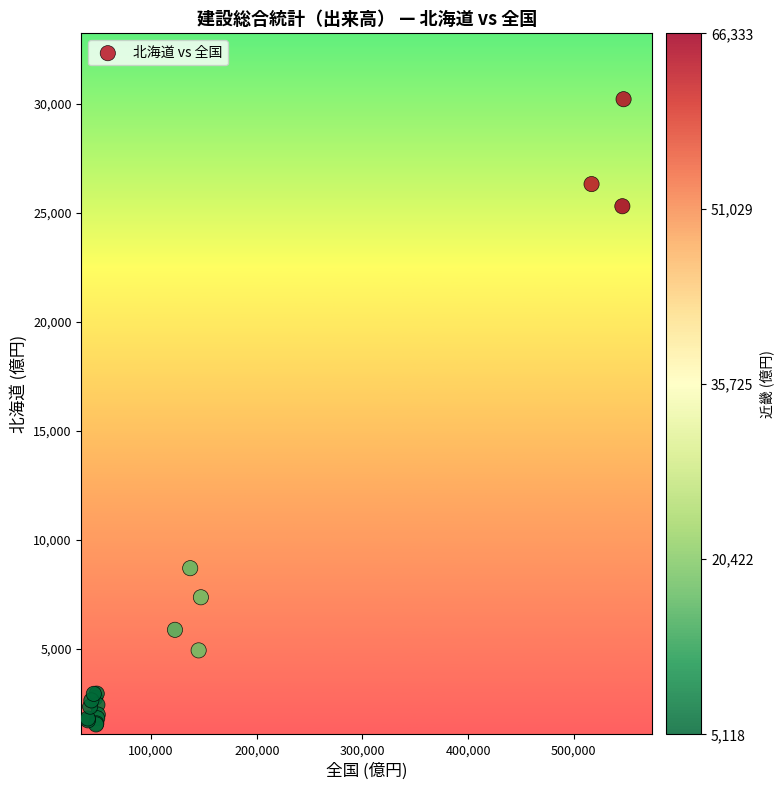

What Y value in the scatter plot is closest to 15865?

8695.6